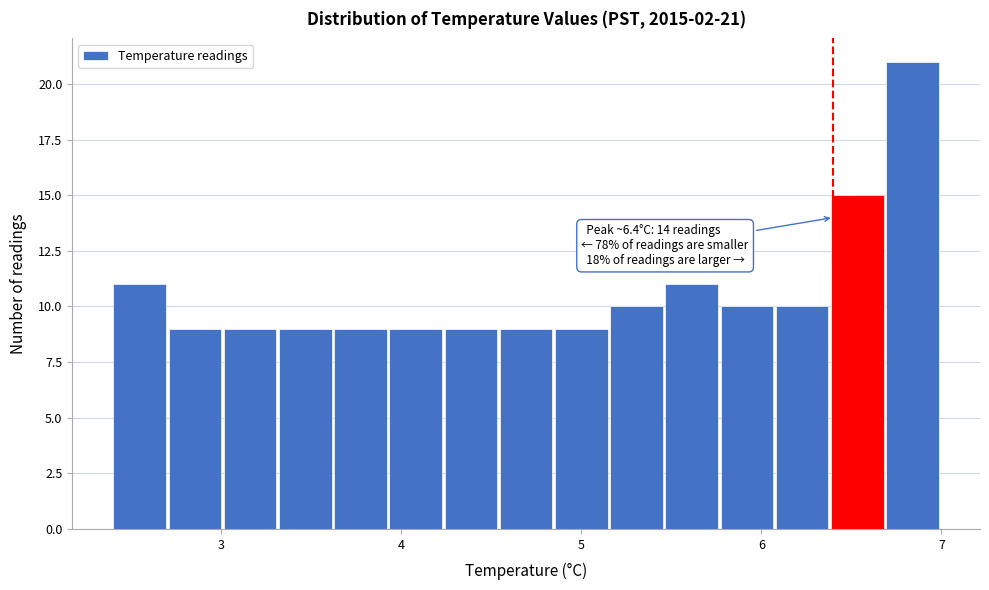

Read against the x-axis, roughly where is the centre of the tallest bar?

6.8